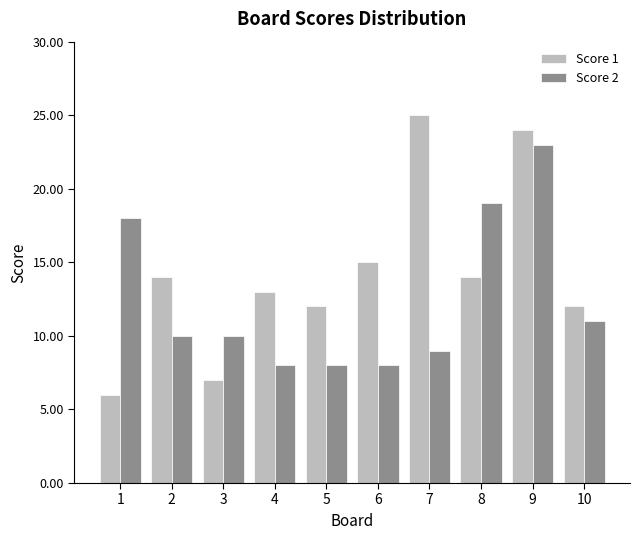

Which series has the widest spread of values?

Score 1